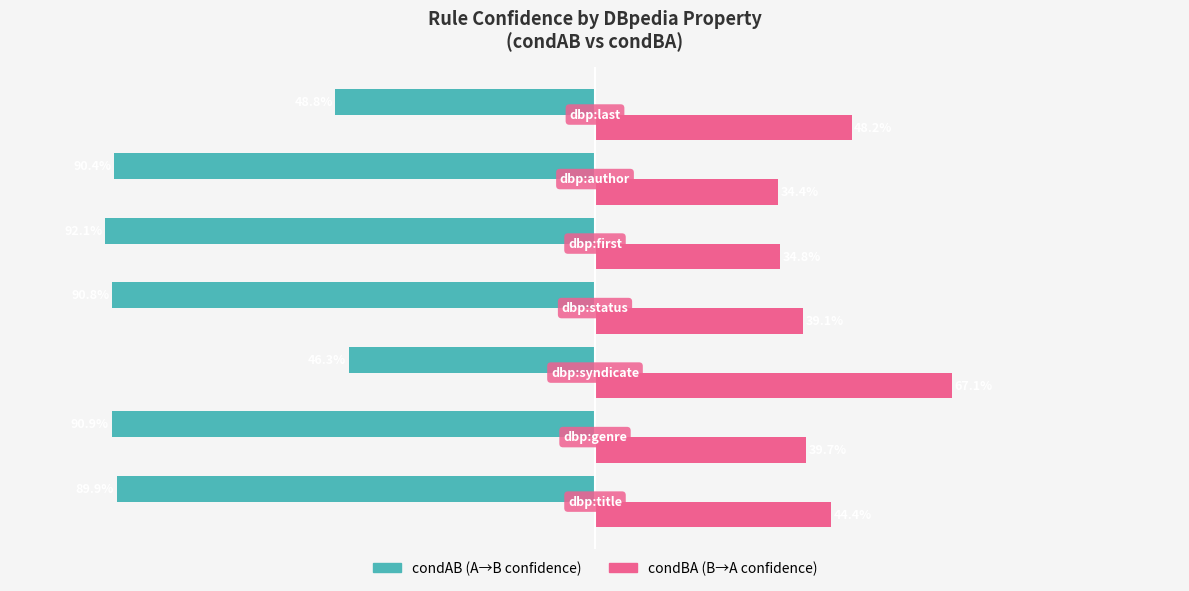

Reading right to left, list all the values displayed in this chart.

condAB: -0.5	-0.9	-0.9	-0.9	-0.5	-0.9	-0.9
condBA: 0.5	0.3	0.3	0.4	0.7	0.4	0.4